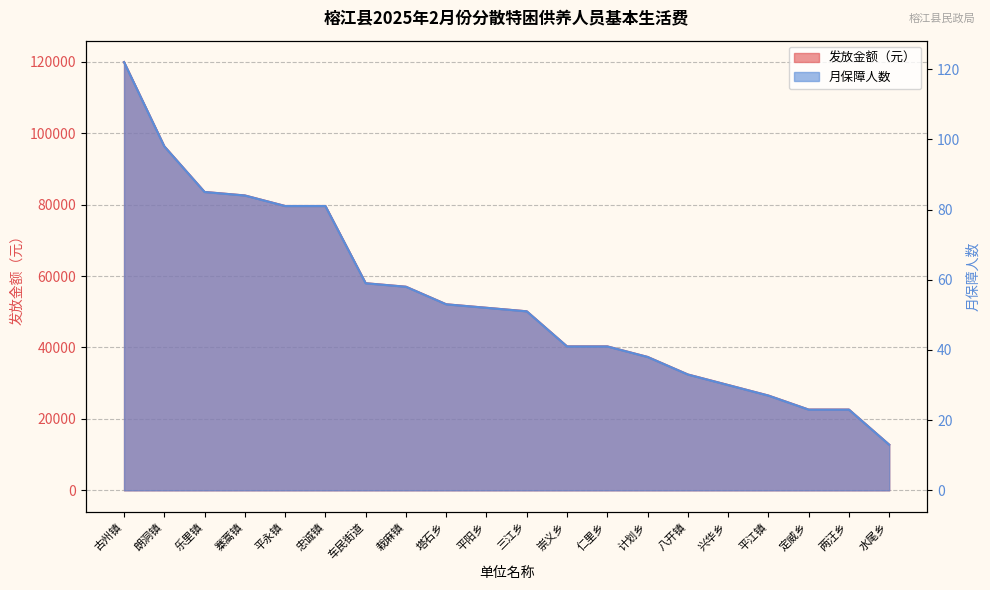

Reading left to right, list all the values displayed in this chart.

月保障人数: 古州镇=122	朗洞镇=98	乐里镇=85	寨蒿镇=84	平永镇=81	忠诚镇=81	车民街道=59	栽麻镇=58	塔石乡=53	平阳乡=52	三江乡=51	崇义乡=41	仁里乡=41	计划乡=38	八开镇=33	兴华乡=30	平江镇=27	定威乡=23	两汪乡=23	水尾乡=13
发放金额（元）: 古州镇=119926	朗洞镇=96334	乐里镇=83555	寨蒿镇=82572	平永镇=79623	忠诚镇=79623	车民街道=57997	栽麻镇=57014	塔石乡=52099	平阳乡=51116	三江乡=50133	崇义乡=40303	仁里乡=40303	计划乡=37354	八开镇=32439	兴华乡=29490	平江镇=26541	定威乡=22609	两汪乡=22609	水尾乡=12779